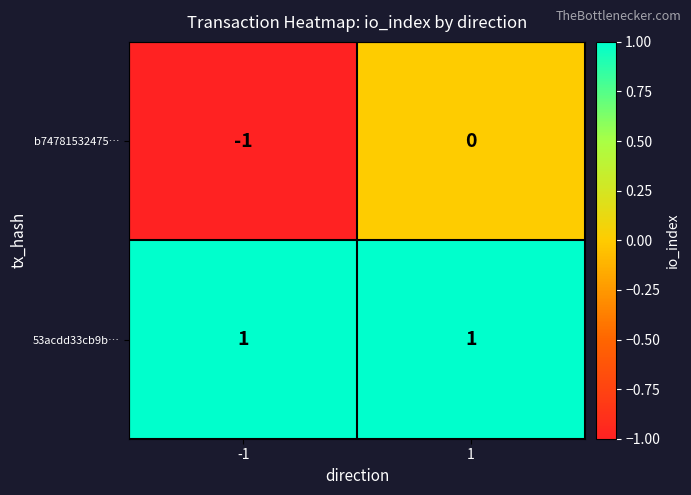

Is it true that 53acdd33cb9b… equals 1 at 1?

True